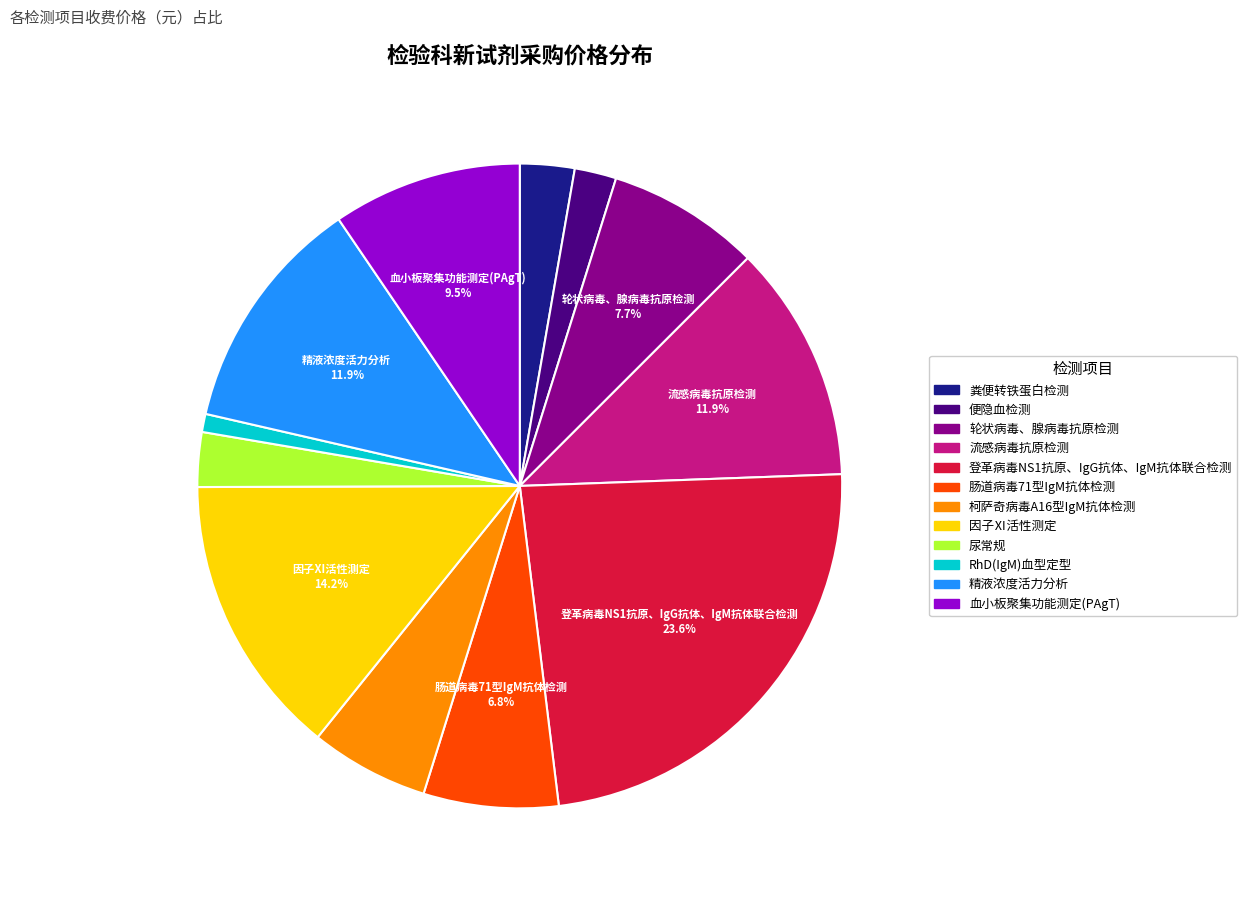

Which category has the biggest portion of the pie?

登革病毒NS1抗原、IgG抗体、IgM抗体联合检测